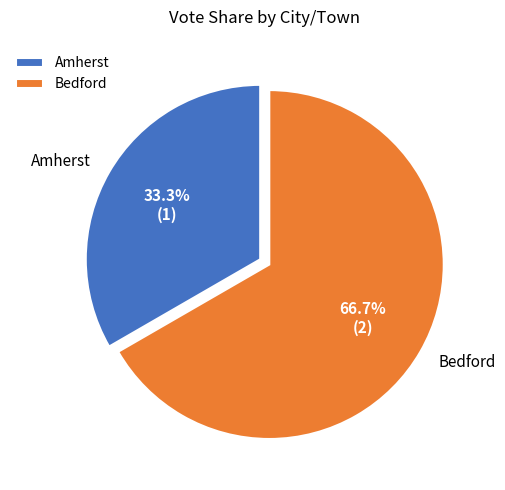

To the nearest percent, what is the combined percentage of Amherst and Bedford?

100%